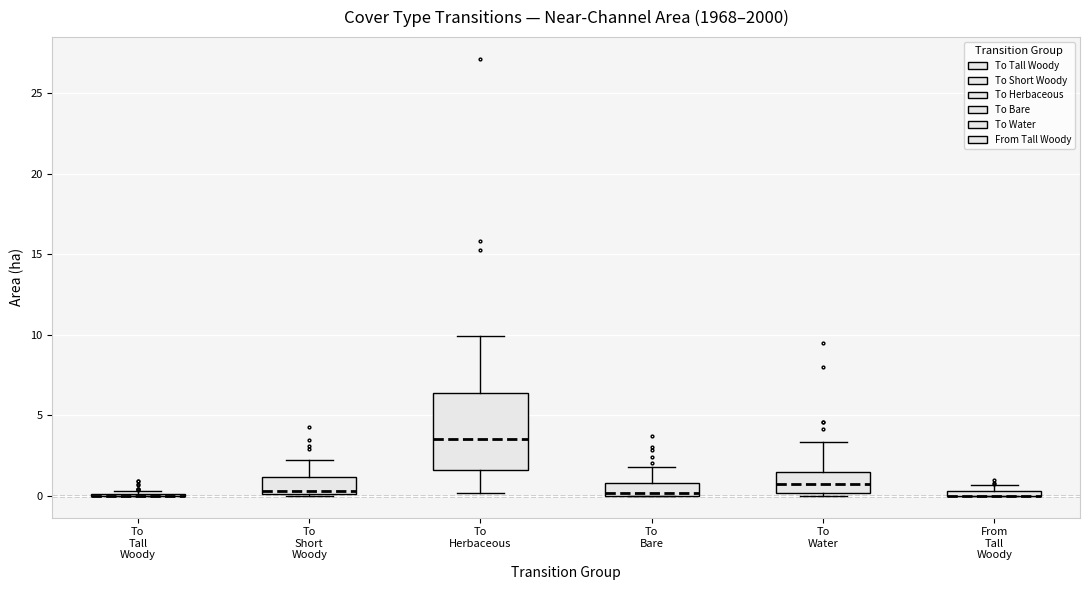

Which box is the tallest, from its lower edge to its upper edge?

To Herbaceous